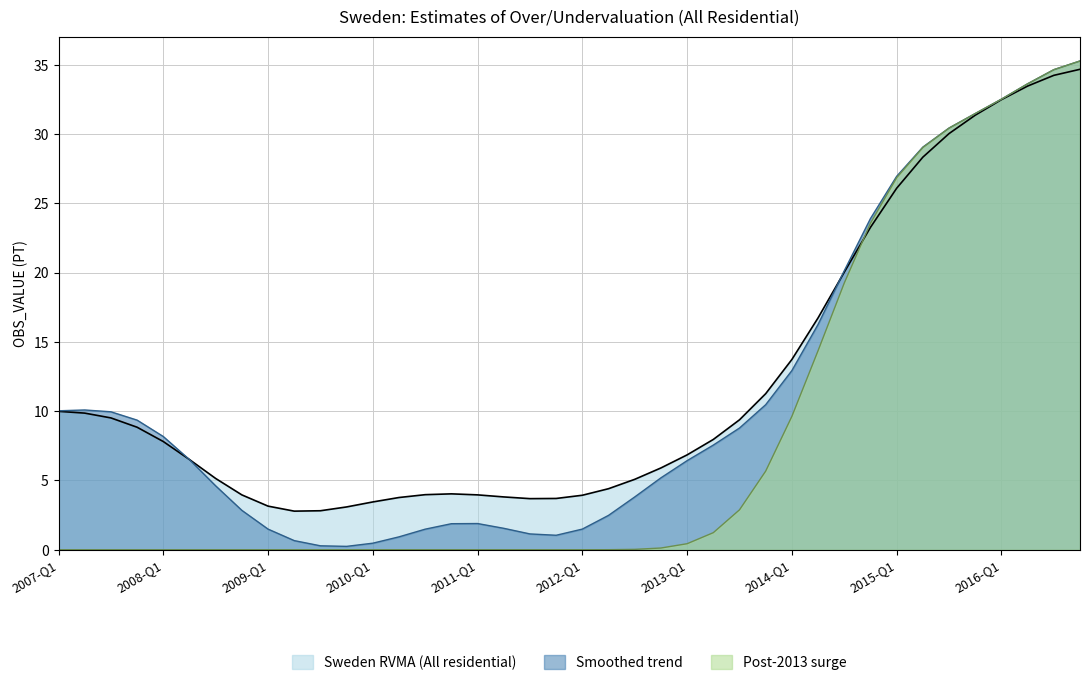

Between 2015-Q3 and 2008-Q3, which is larger?

2015-Q3